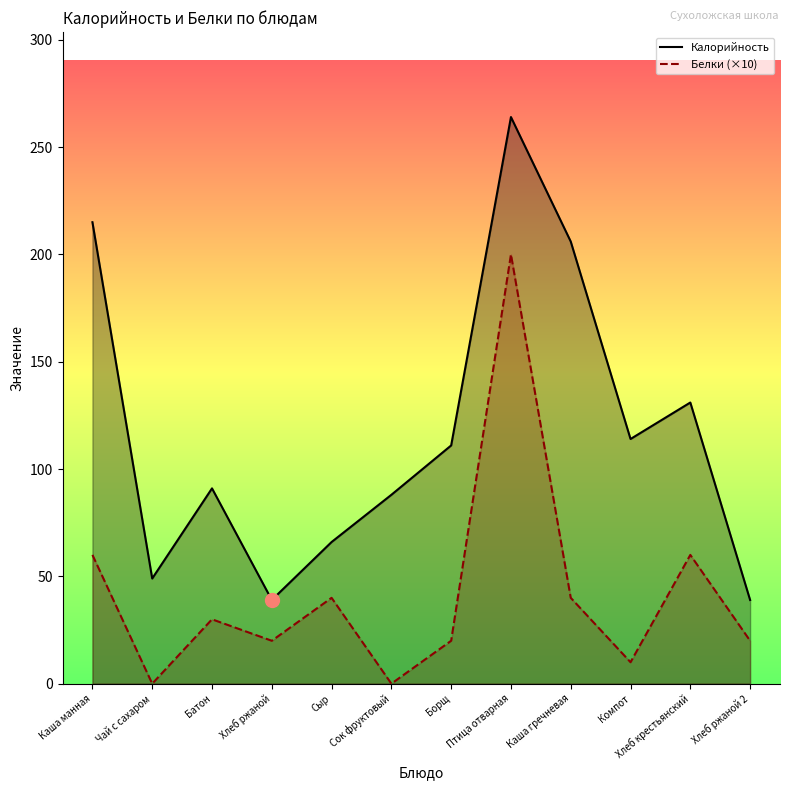

What is the value of the Калорийность point at the 4th from the left?

39